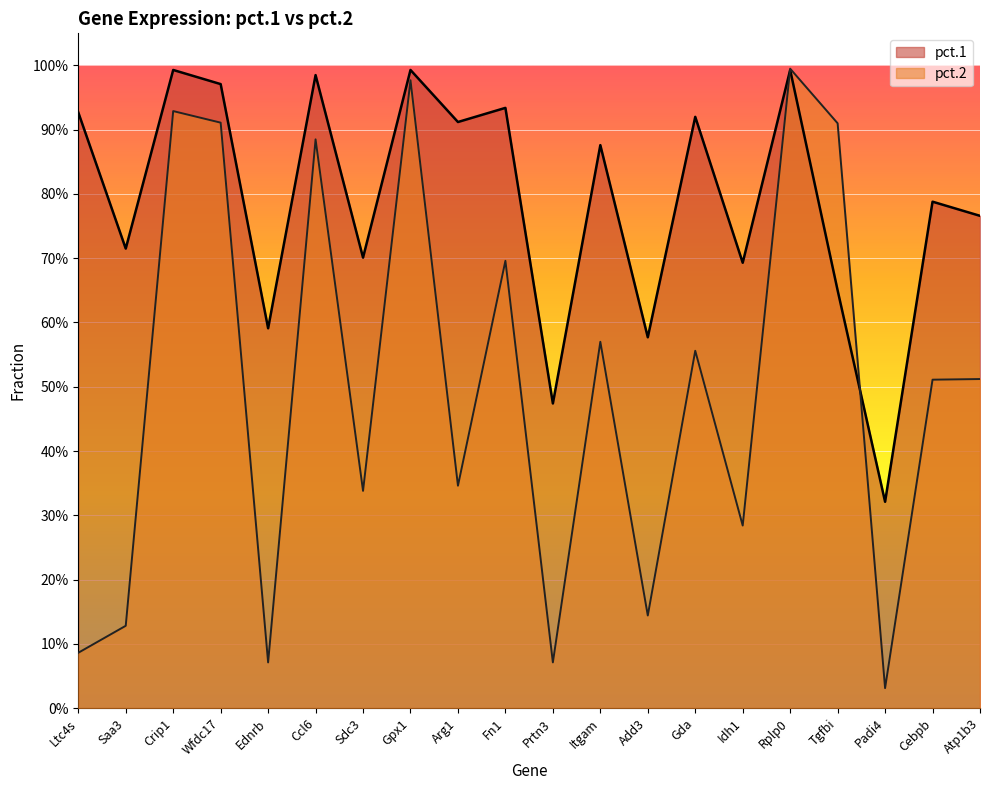

What is the total value across all series at Cebpb?

1.3